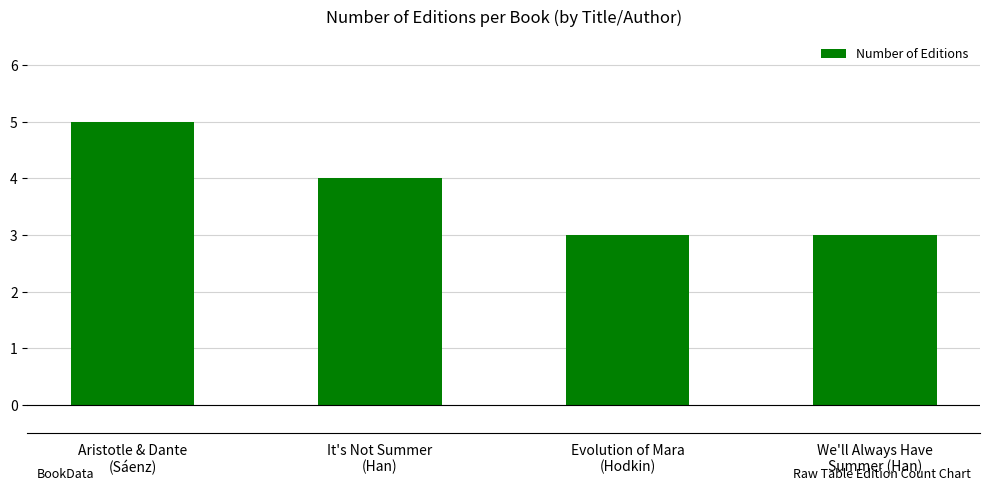

Are the bars horizontal?

No